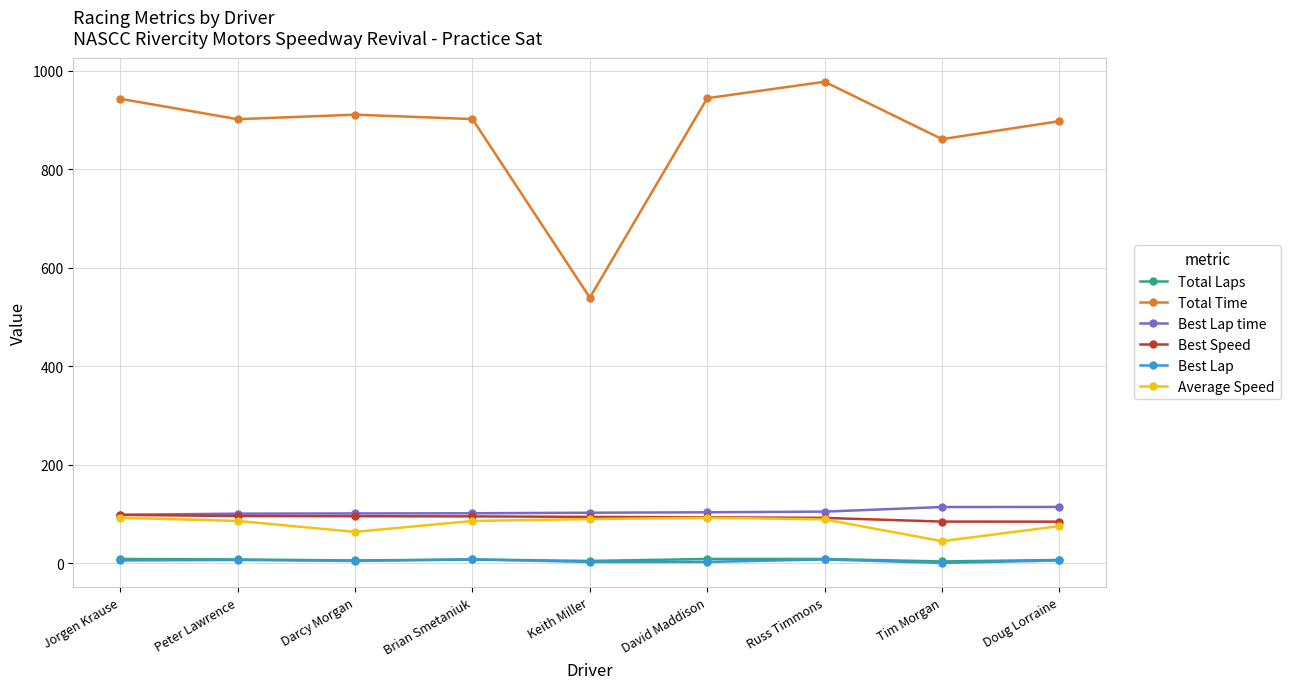

At which label is Total Time closest to 758?

Tim Morgan